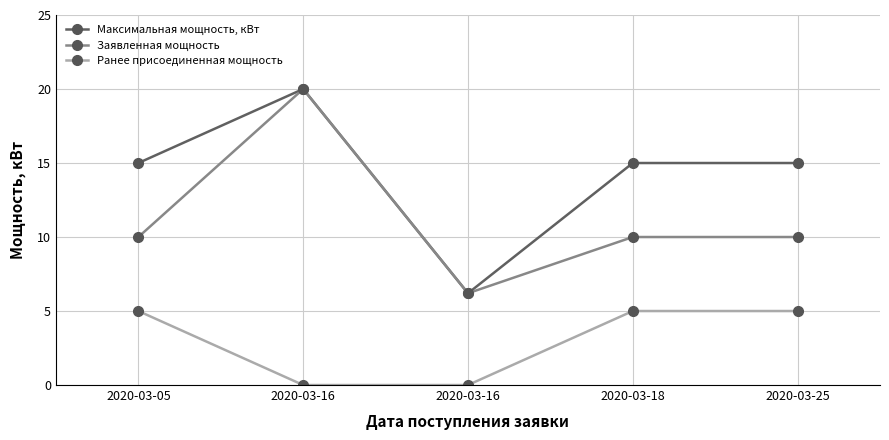

At which label is Ранее присоединенная мощность closest to 2?

2020-03-16